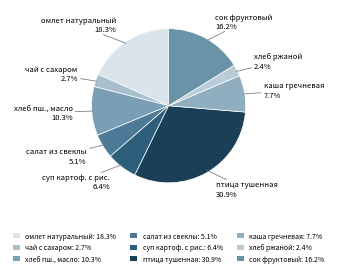

To the nearest percent, what is the average slice percentage?

11%